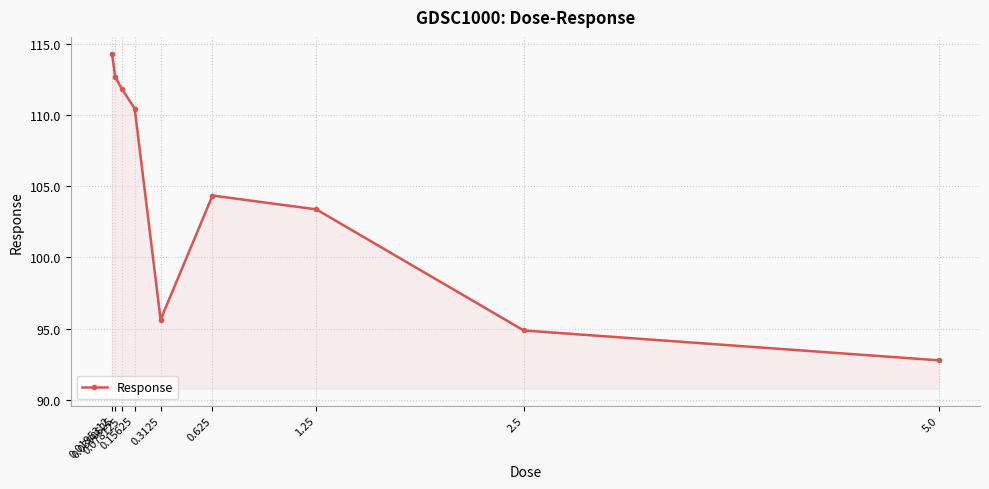

Rank the categories by value from lowest to highest.

5.0, 2.5, 0.3125, 1.25, 0.625, 0.15625, 0.078125, 0.0390625, 0.0195312